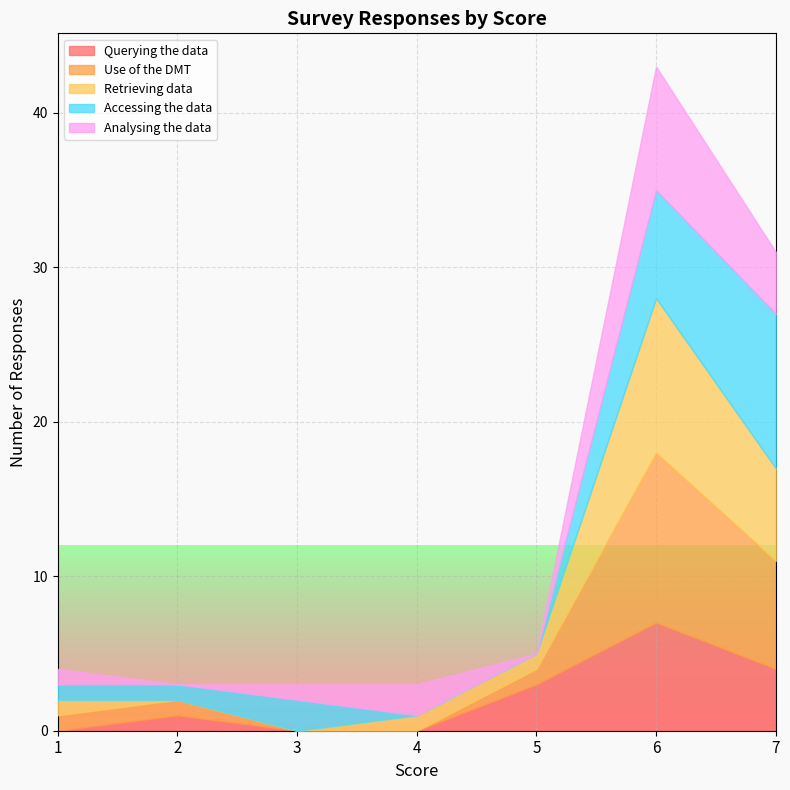

What is the greatest value displayed?

11